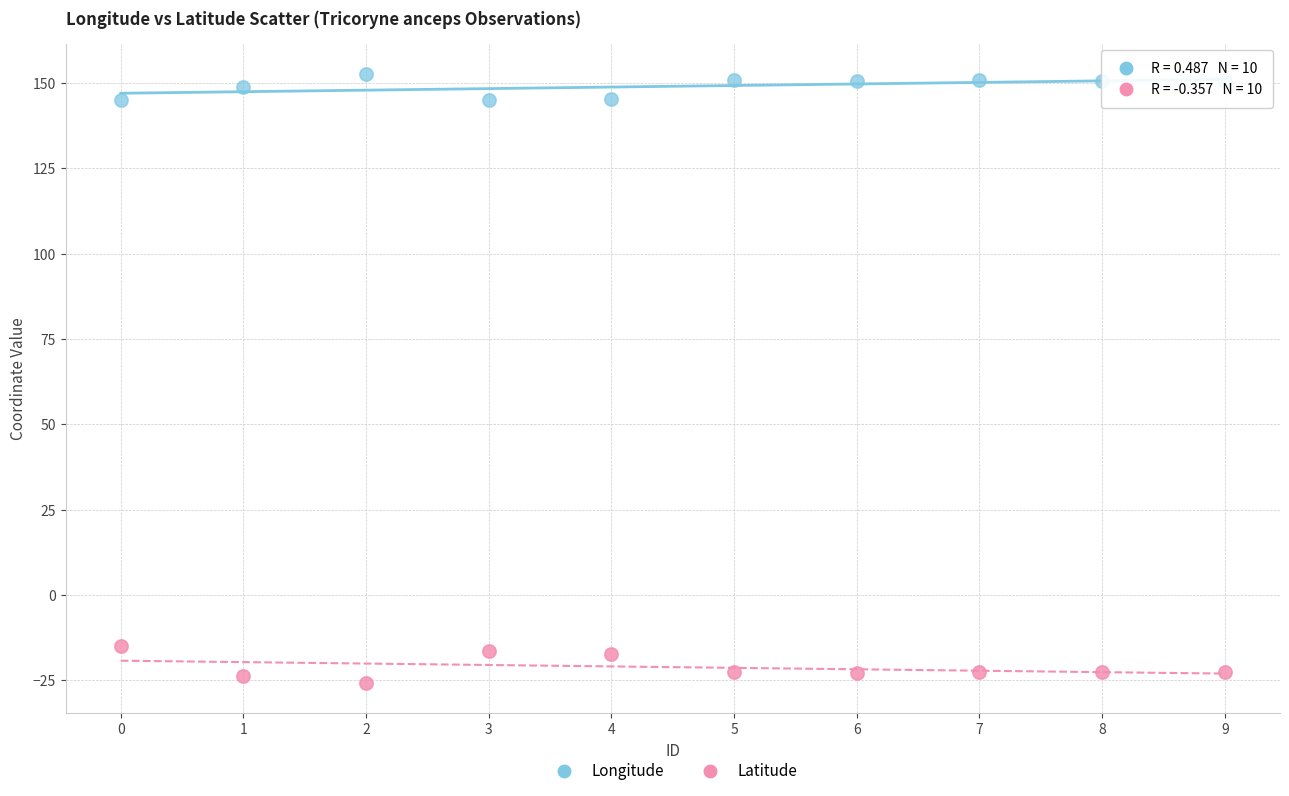

Which series has the largest Y range (max minus min)?

Latitude